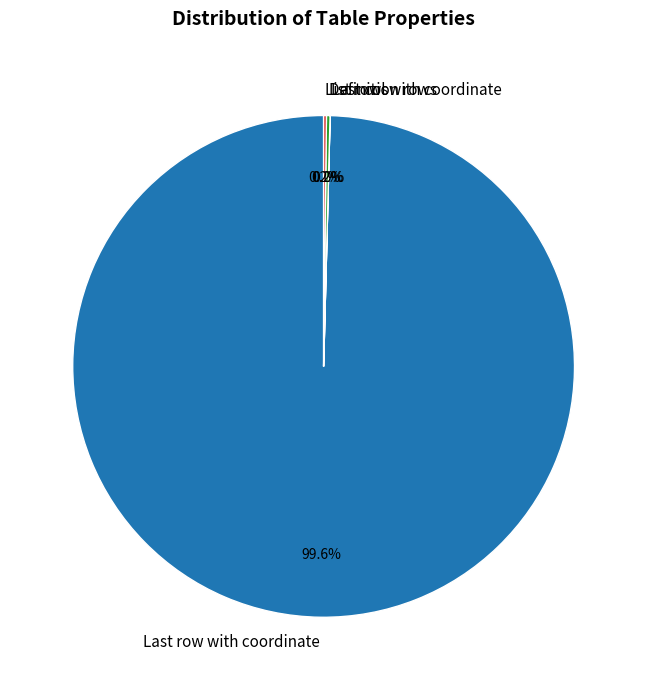

To the nearest percent, what is the difference between the largest and smallest slice percentages?

100%